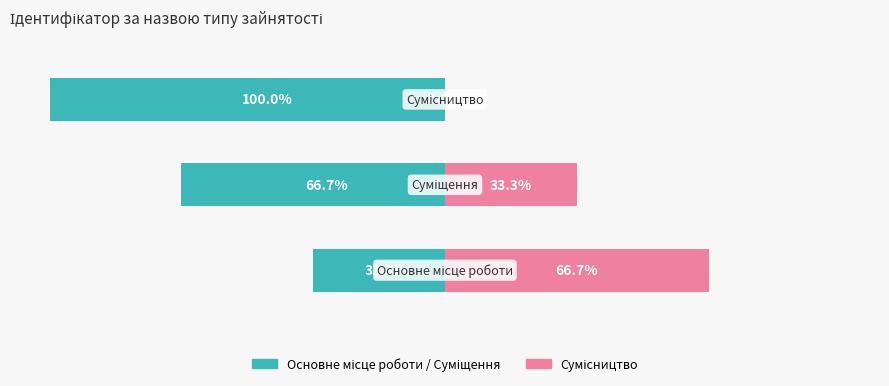

Reading left to right, list all the values displayed in this chart.

Основне / Суміщення: 0=-33.3	1=-66.7	2=-100.0
Сумісництво: 0=66.7	1=33.3	2=0.0